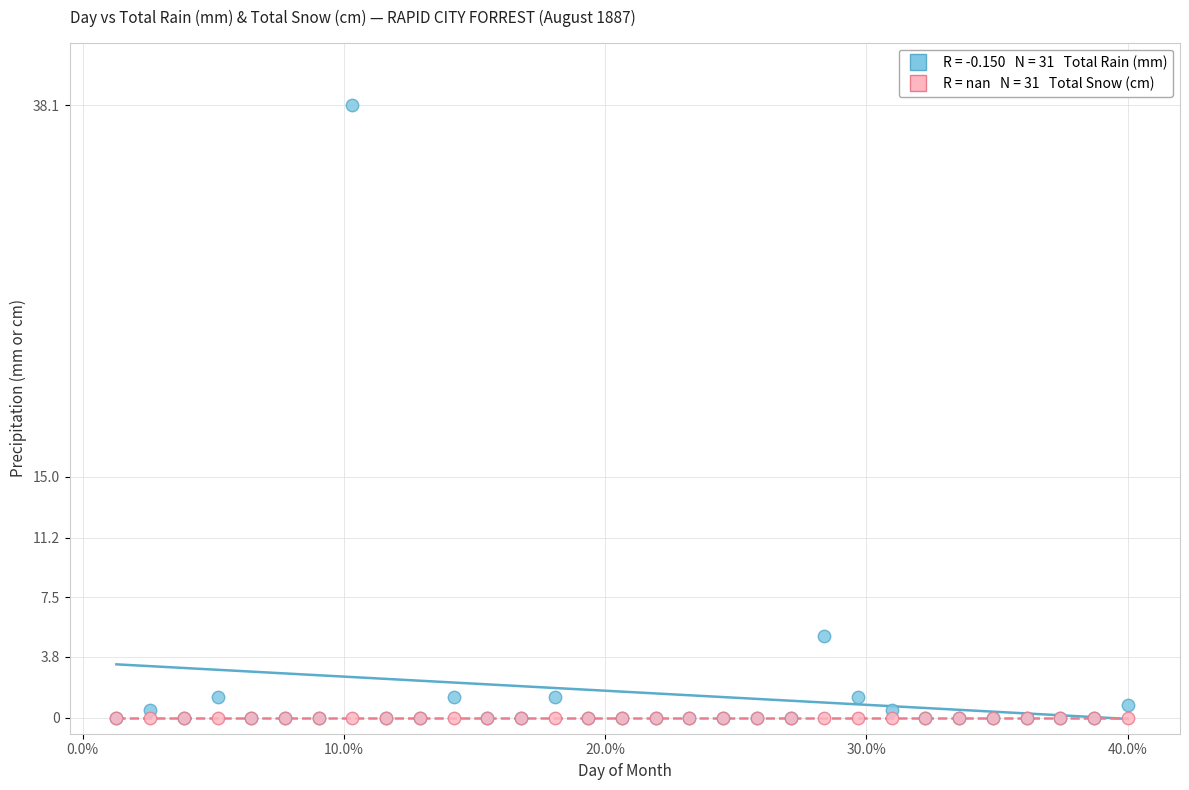

Across all series, what Y value is closest to 19?

5.1